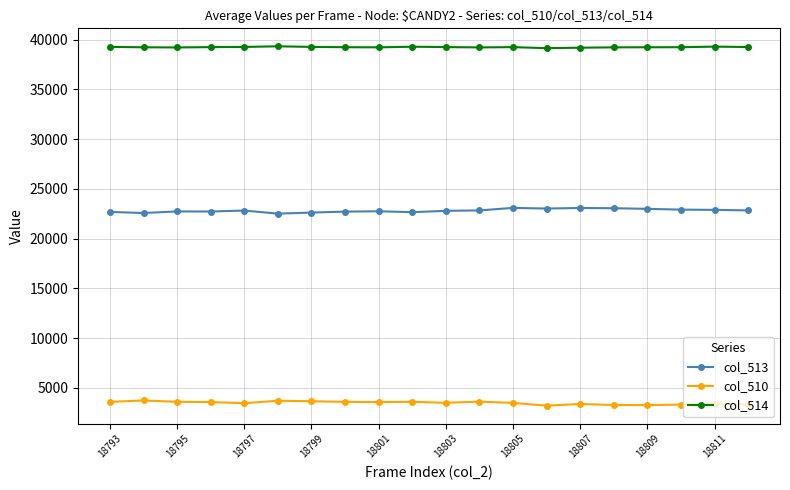

What are all the series names shown in the legend?

col_513, col_510, col_514